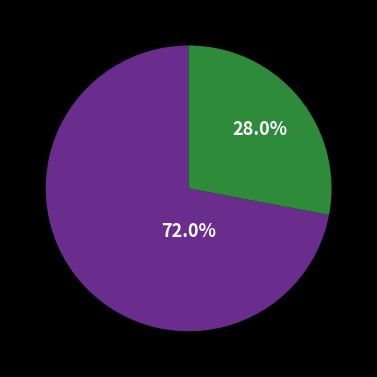

Does any single category account for the majority?

Yes